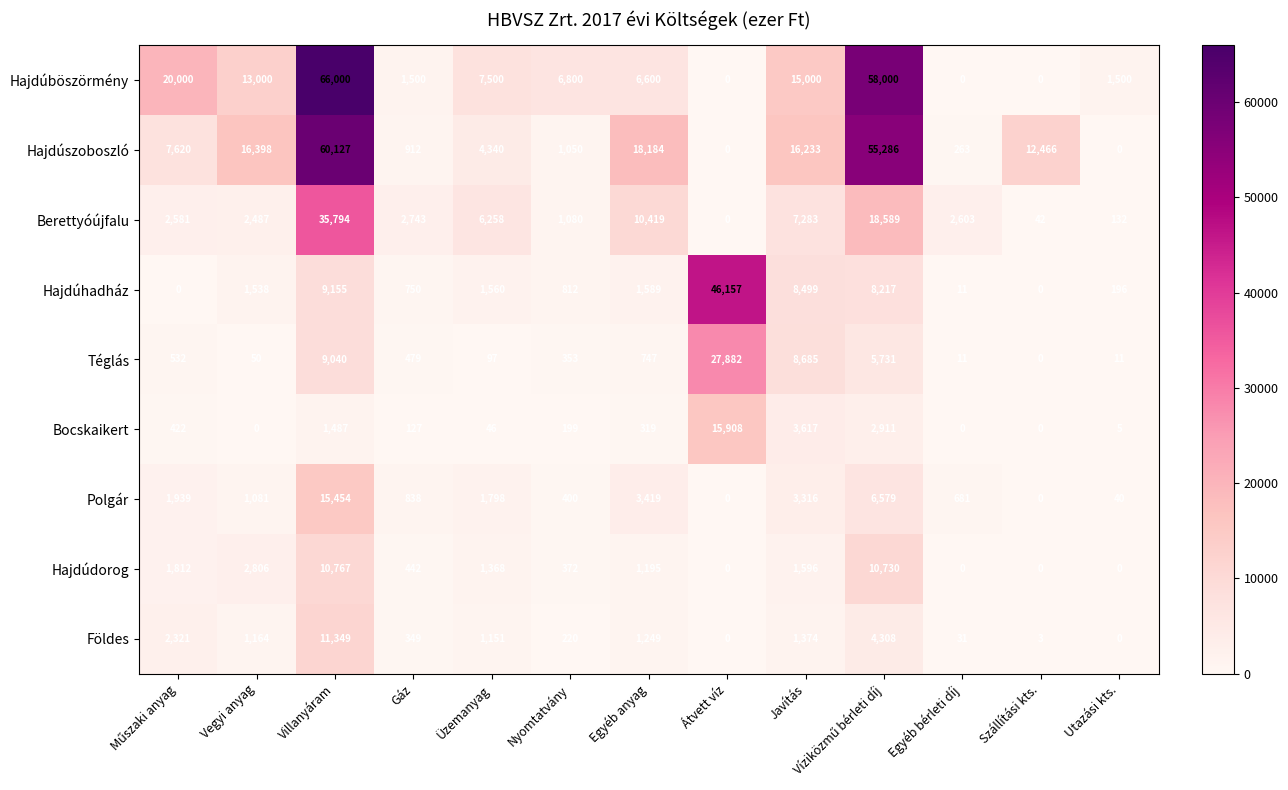

Which label corresponds to the largest value in the chart?

Villanyáram